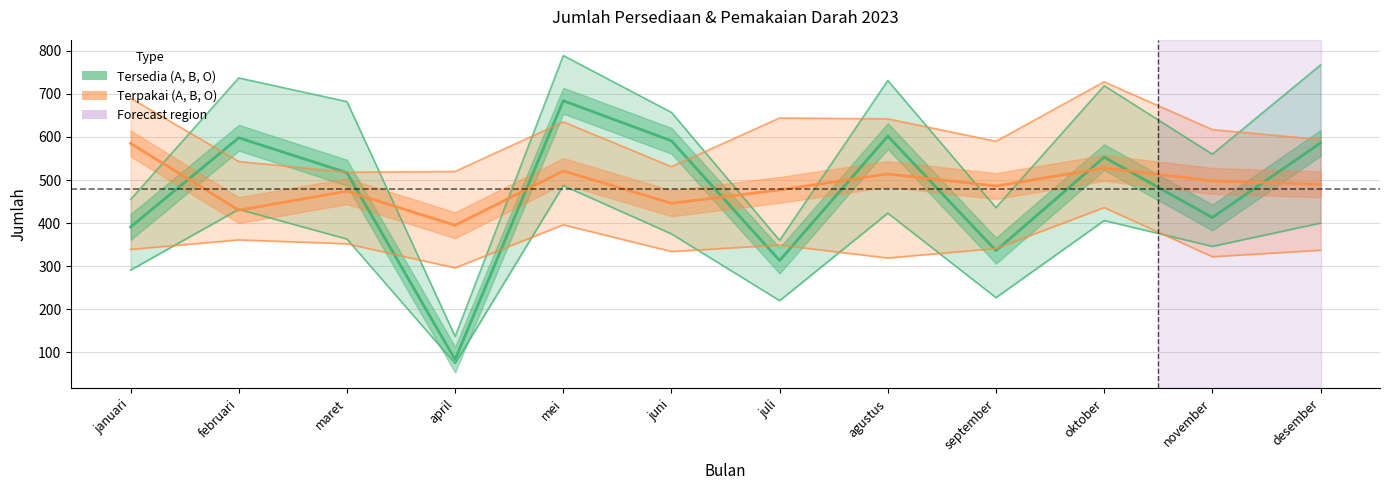

What is the value of the Tersedia A point at the 8th from the left?

423